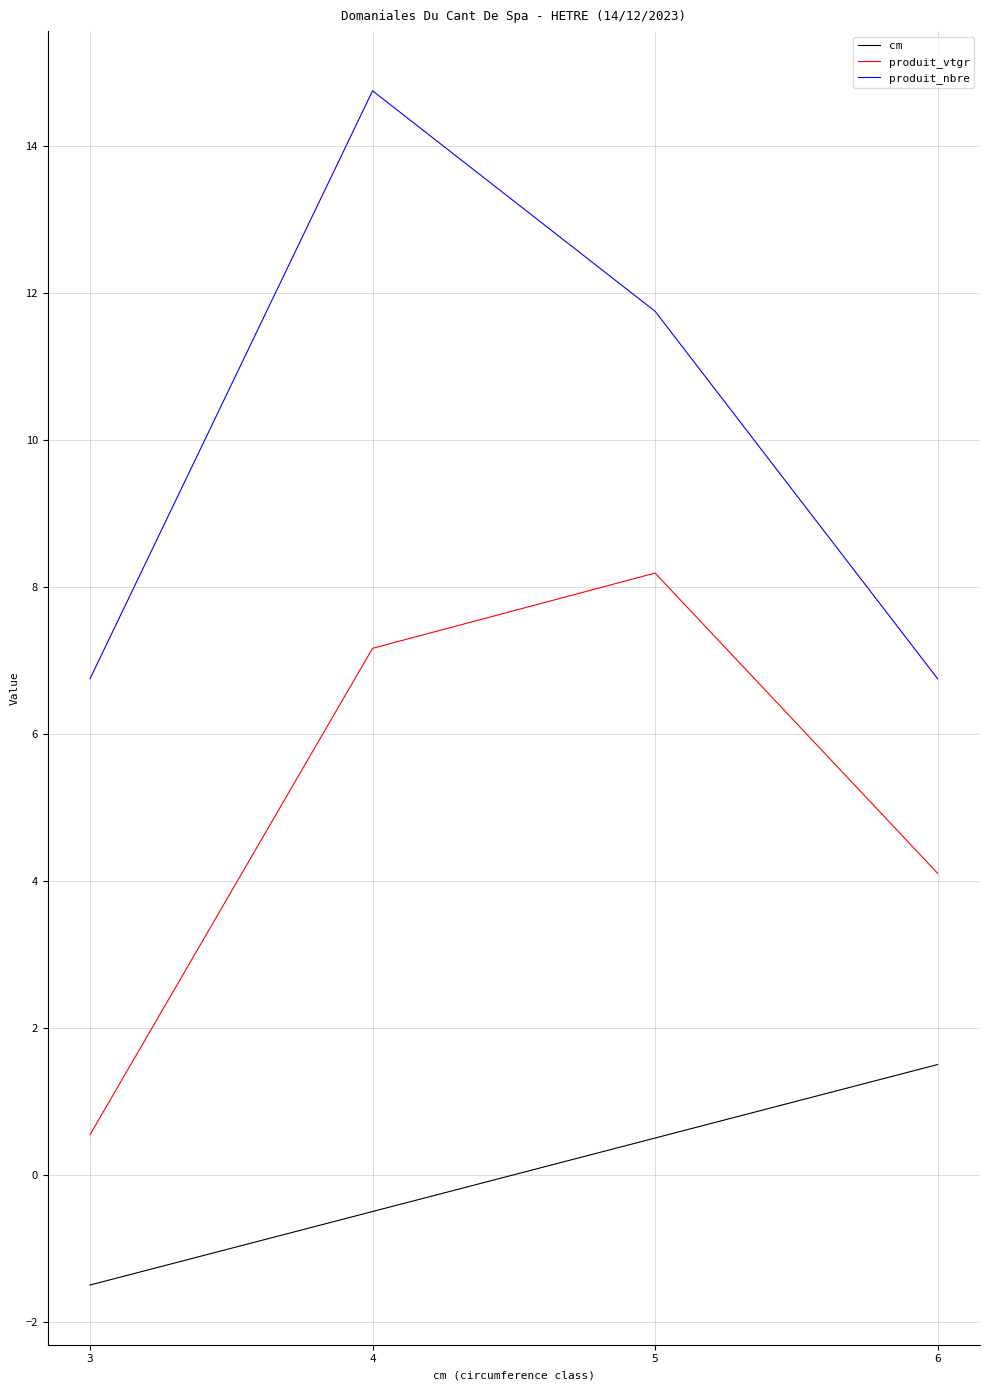

What is the lowest value of the produit_vtgr series?

0.5